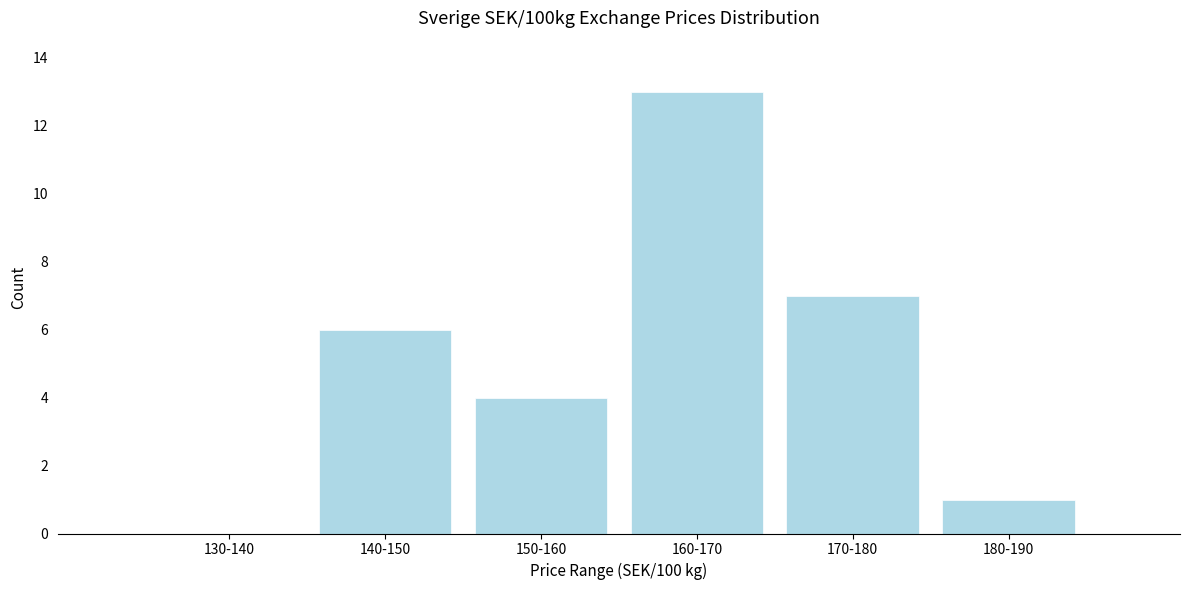

Reading right to left, transcribe all the data shown in this chart.

180-190=1	170-180=7	160-170=13	150-160=4	140-150=6	130-140=0